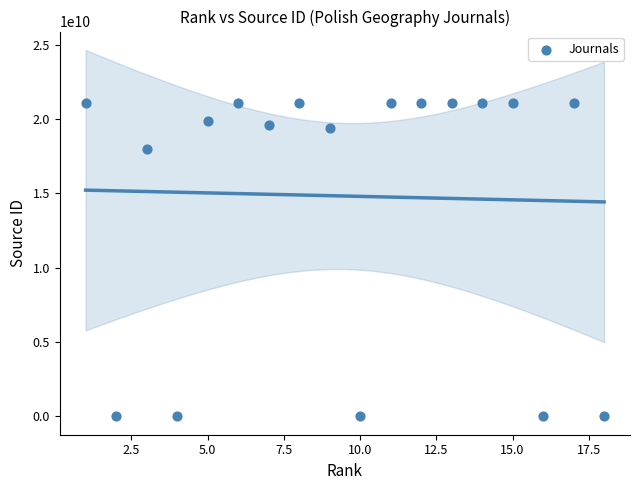

What is the range of X values (max minus min)?

17